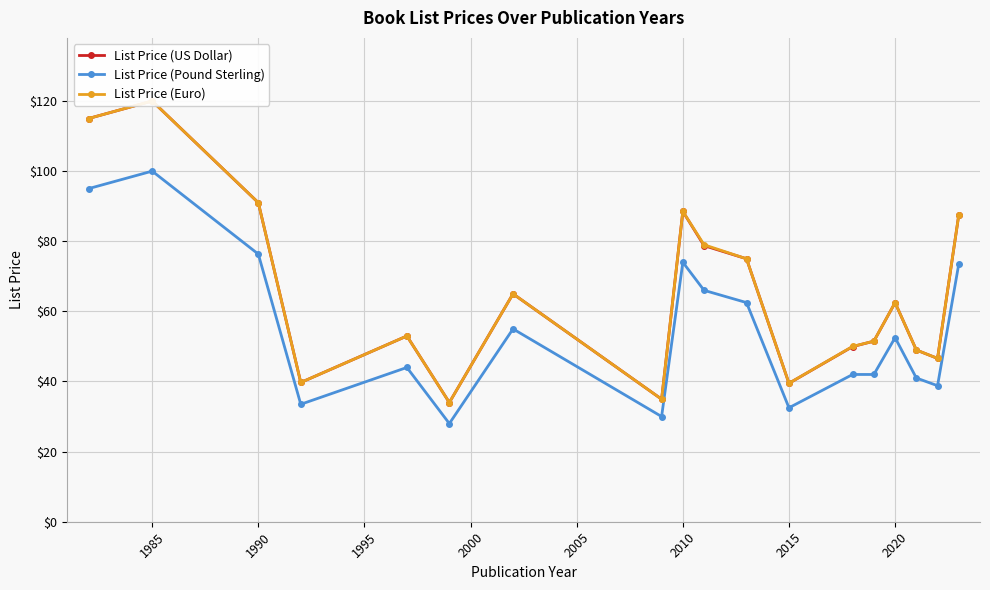

Is it true that List Price (Pound Sterling) equals 100.0 at 1985?

True